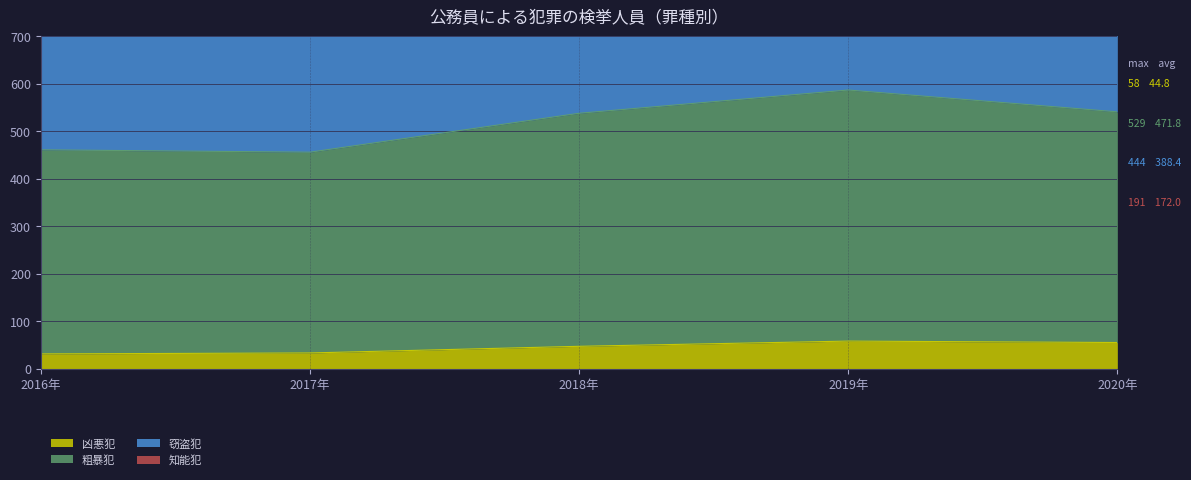

True or false: 粗暴犯 and 凶悪犯 intersect in this chart.

False